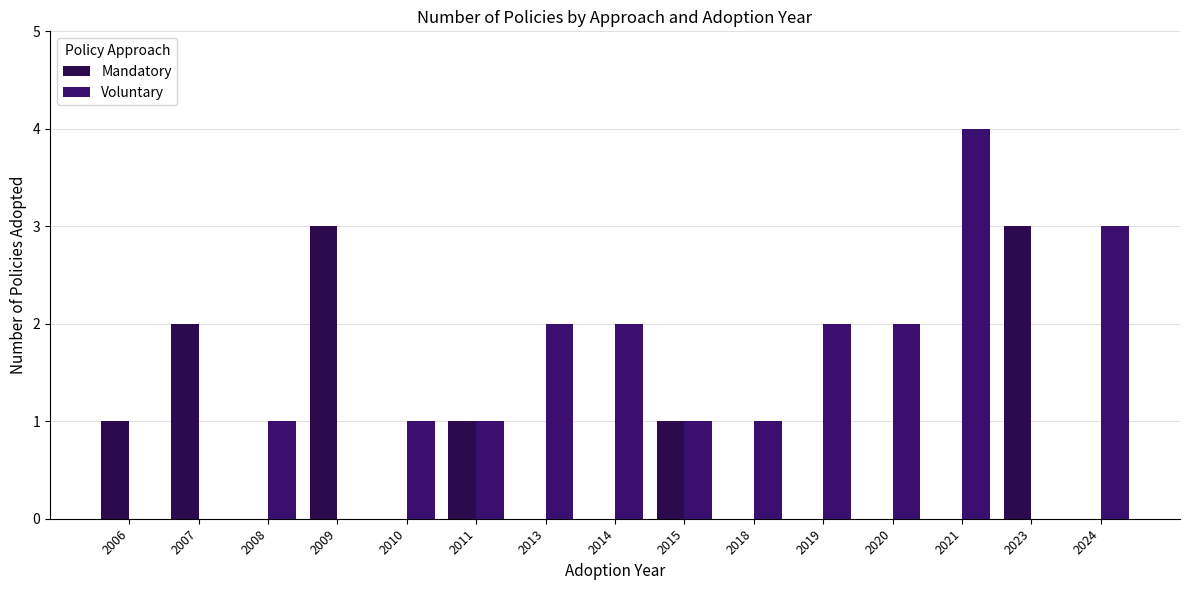

How many distinct data groups are displayed?

2